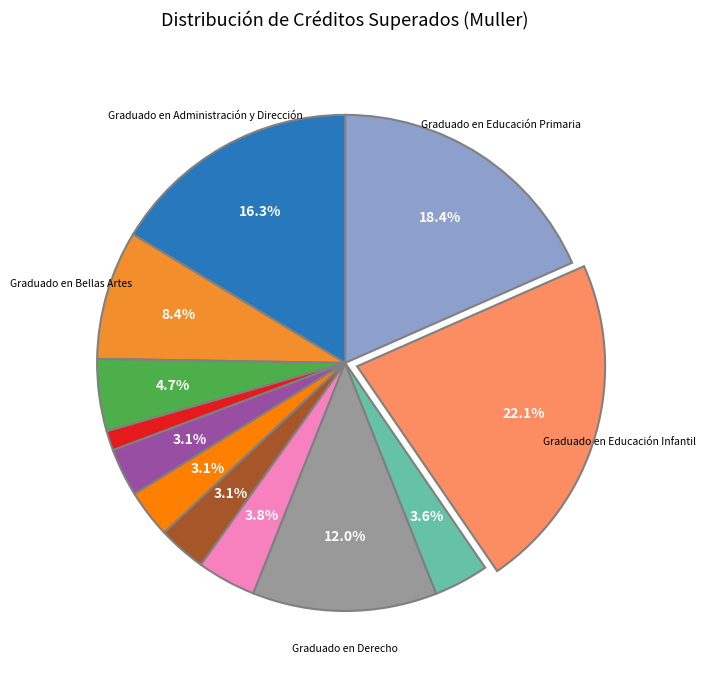

Is there a majority slice in this chart?

No